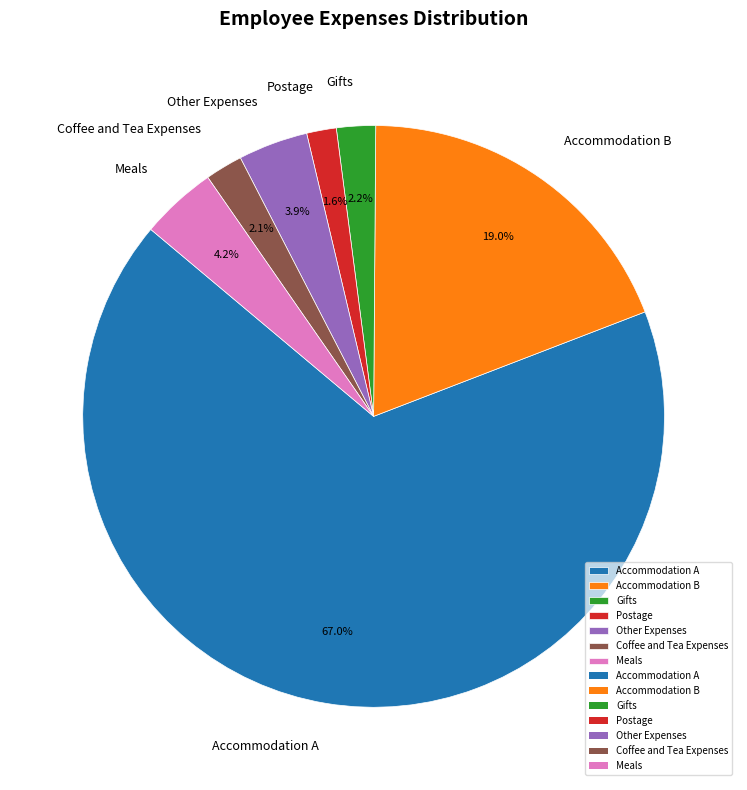

What is the largest slice in the pie chart?

Accommodation A